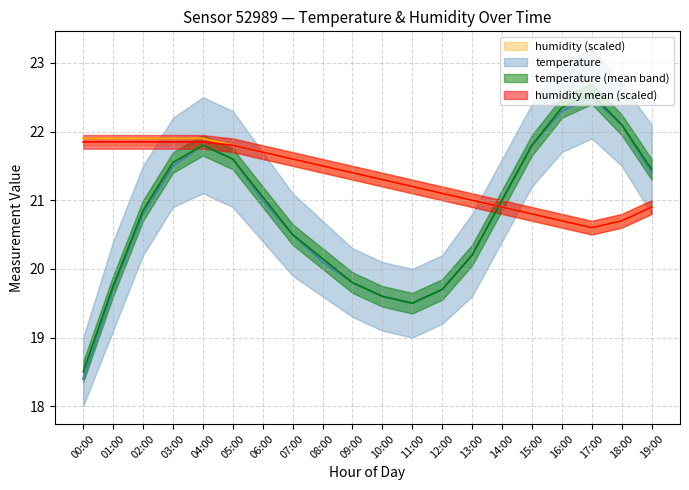

What is the difference between the second highest and second lowest values in the humidity_upper series?

1.2